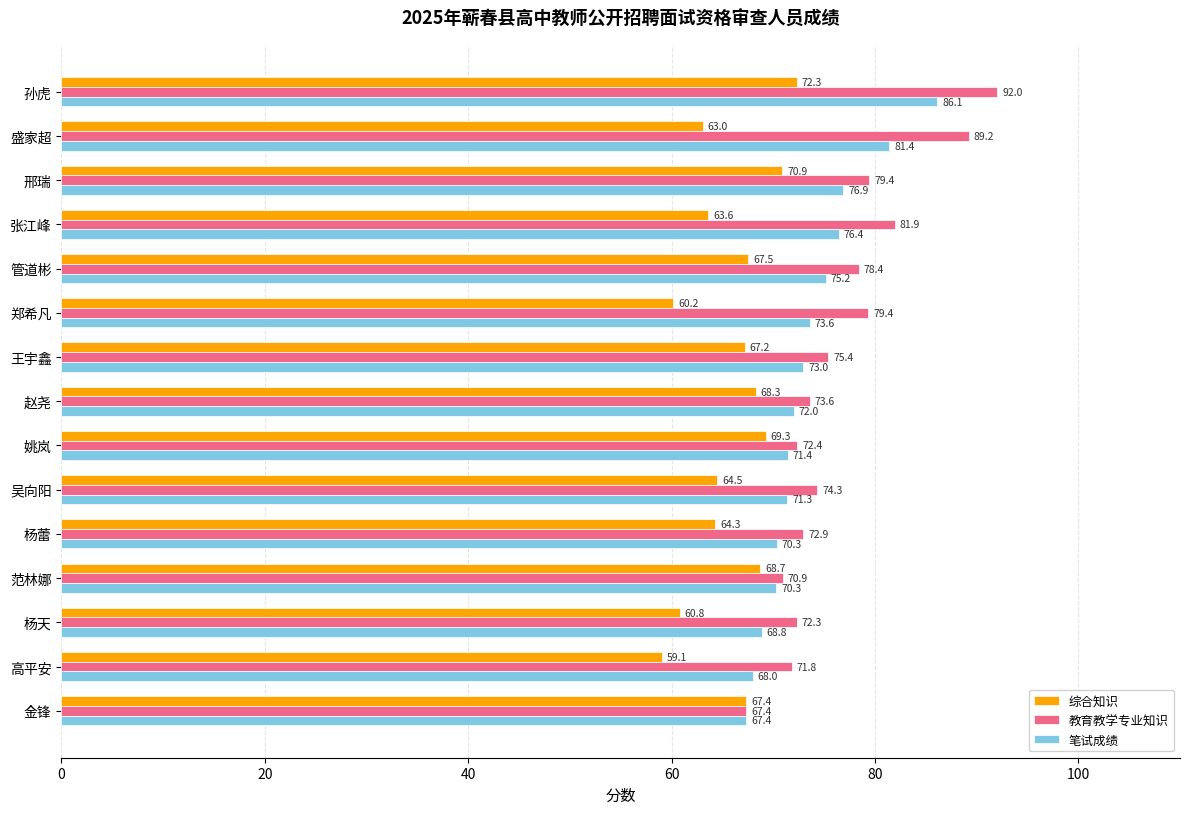

What value does the 笔试成绩 series have at 金锋?

67.4